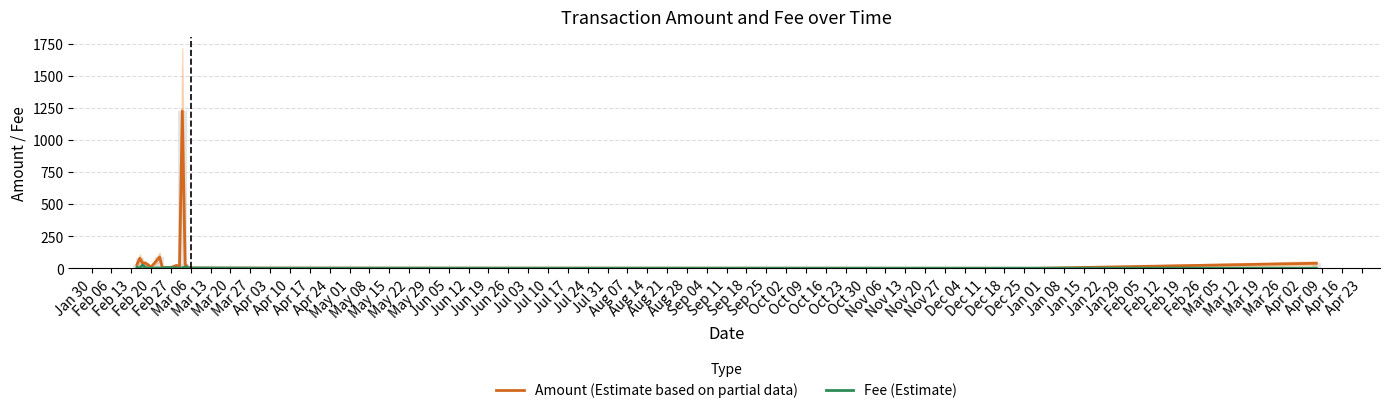

Is it true that Amount (Estimate based on partial data) equals 62.1 at Feb 13?

False